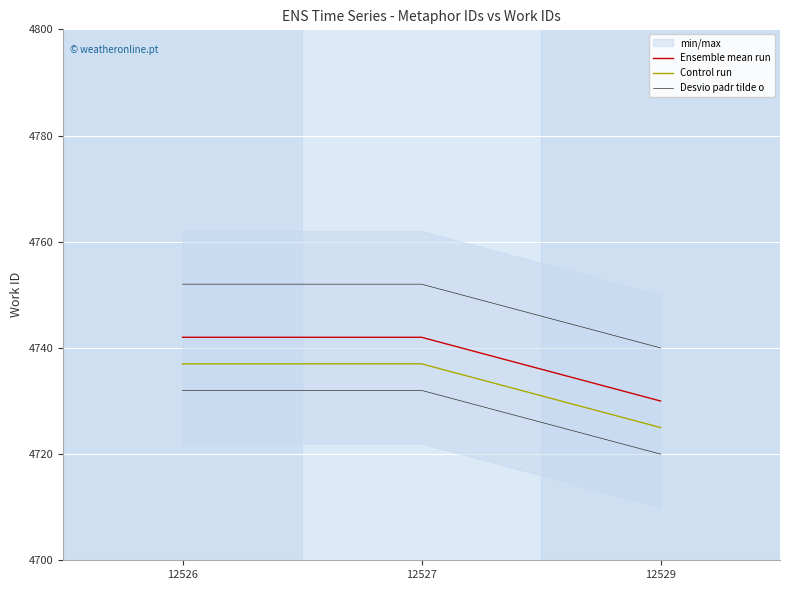

At how many categories does at least one series exceed 4751?

2